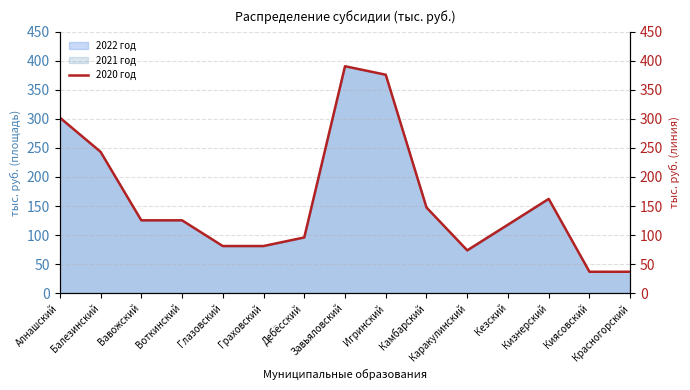

The chart shows a value of 302.3 at Алнашский. True or false?

True